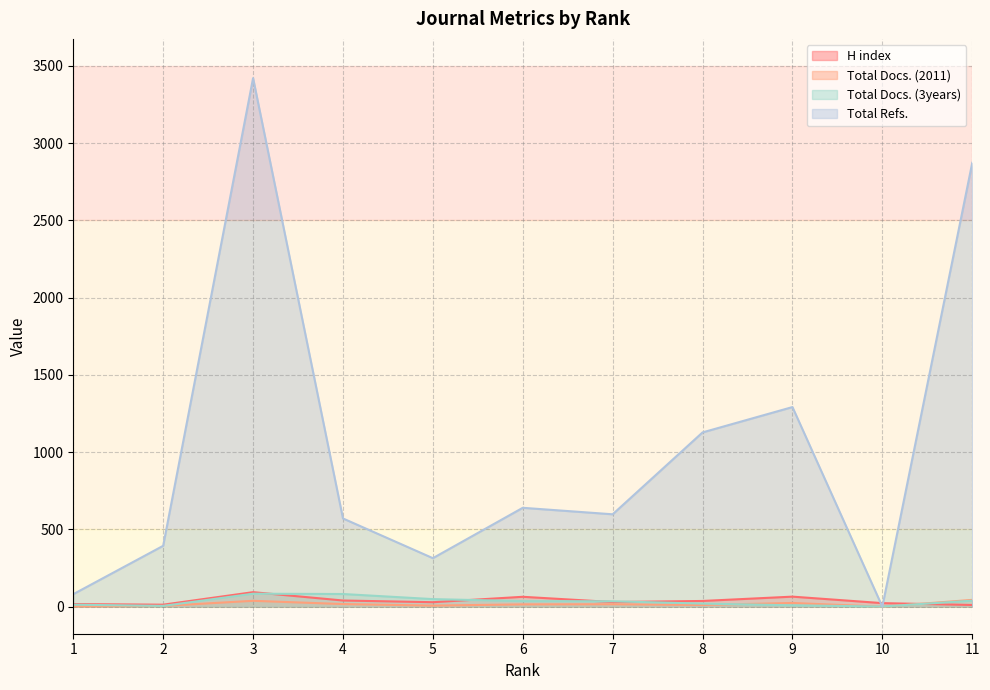

What is the difference between the highest and lowest values at 4?

554